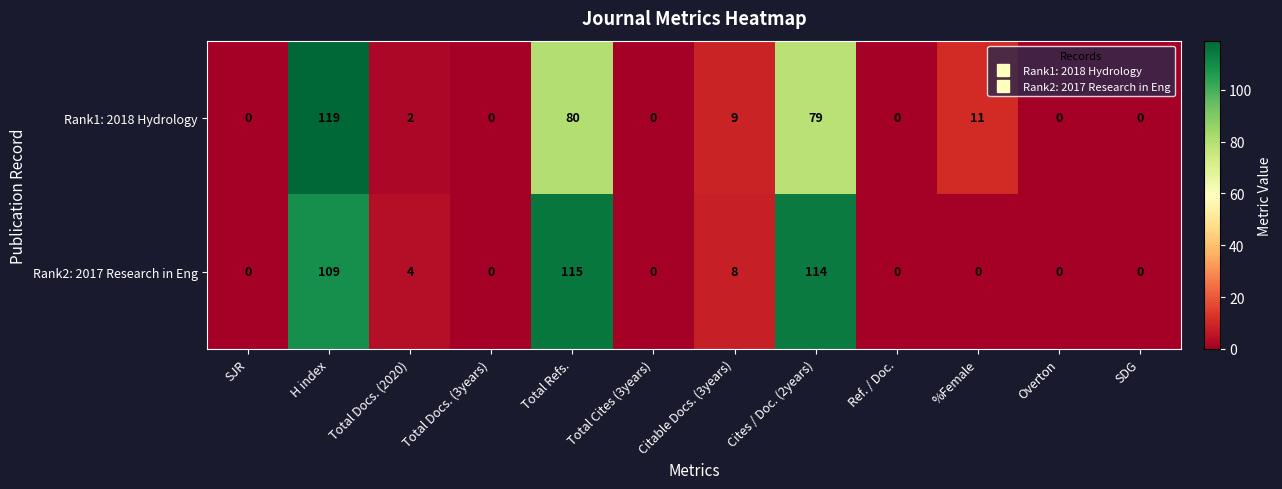

Rank the series by their average value, from lowest to highest.

Rank1: 2018 Hydrology, Rank2: 2017 Research in Eng